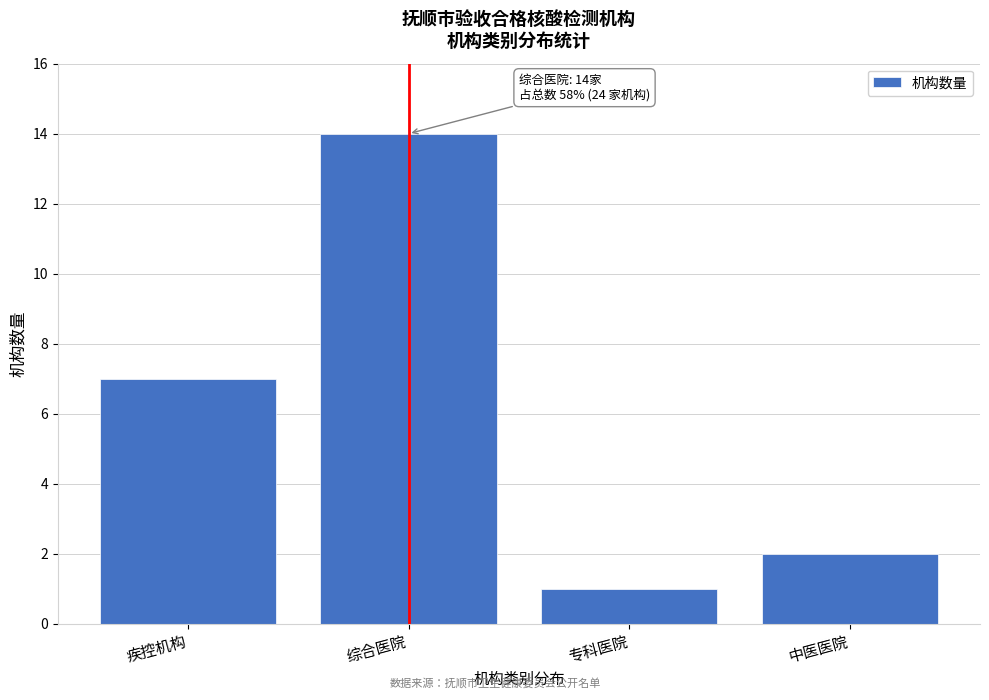

Reading left to right, what are all the values shown in this chart?

7	14	1	2